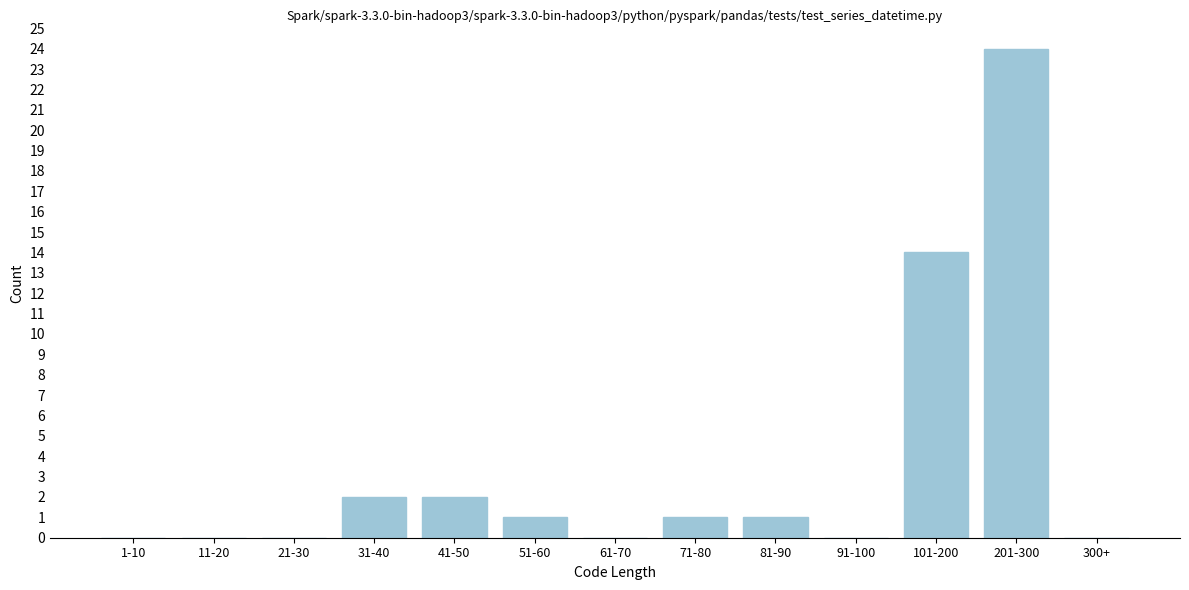

Reading left to right, what are all the values shown in this chart?

1-10=0	11-20=0	21-30=0	31-40=2	41-50=2	51-60=1	61-70=0	71-80=1	81-90=1	91-100=0	101-200=14	201-300=24	300+=0